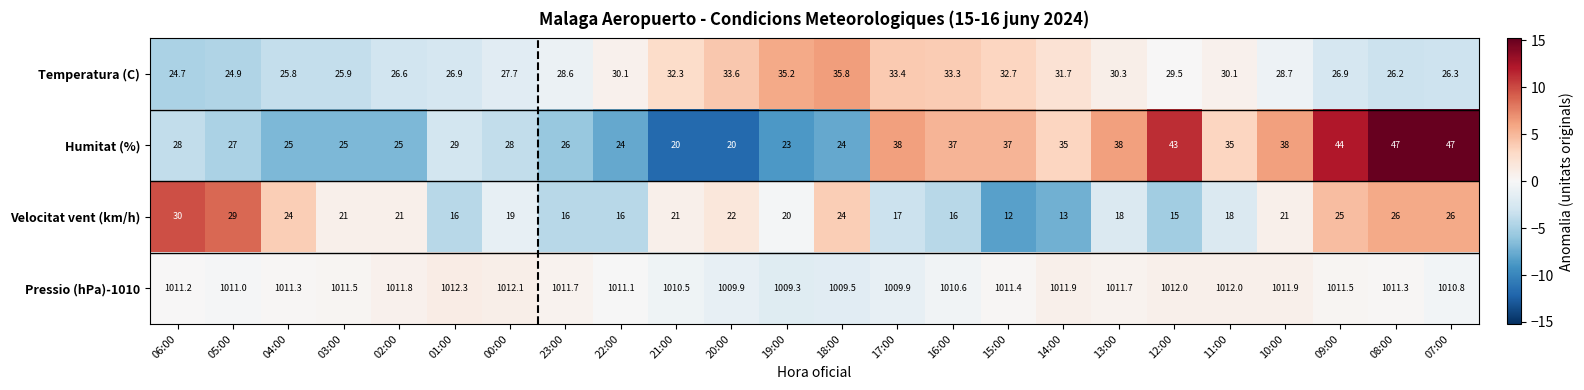

At which category does the chart reach its minimum across all series?

15:00